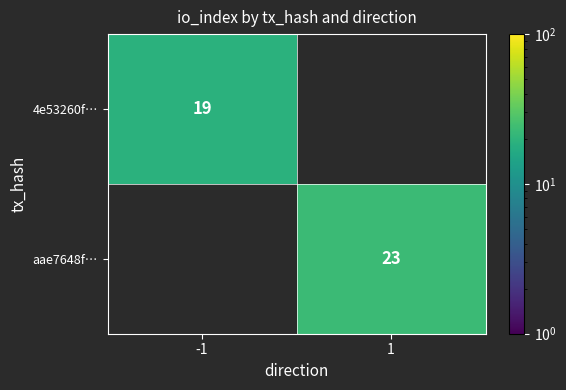

Which label corresponds to the smallest value in the chart?

-1